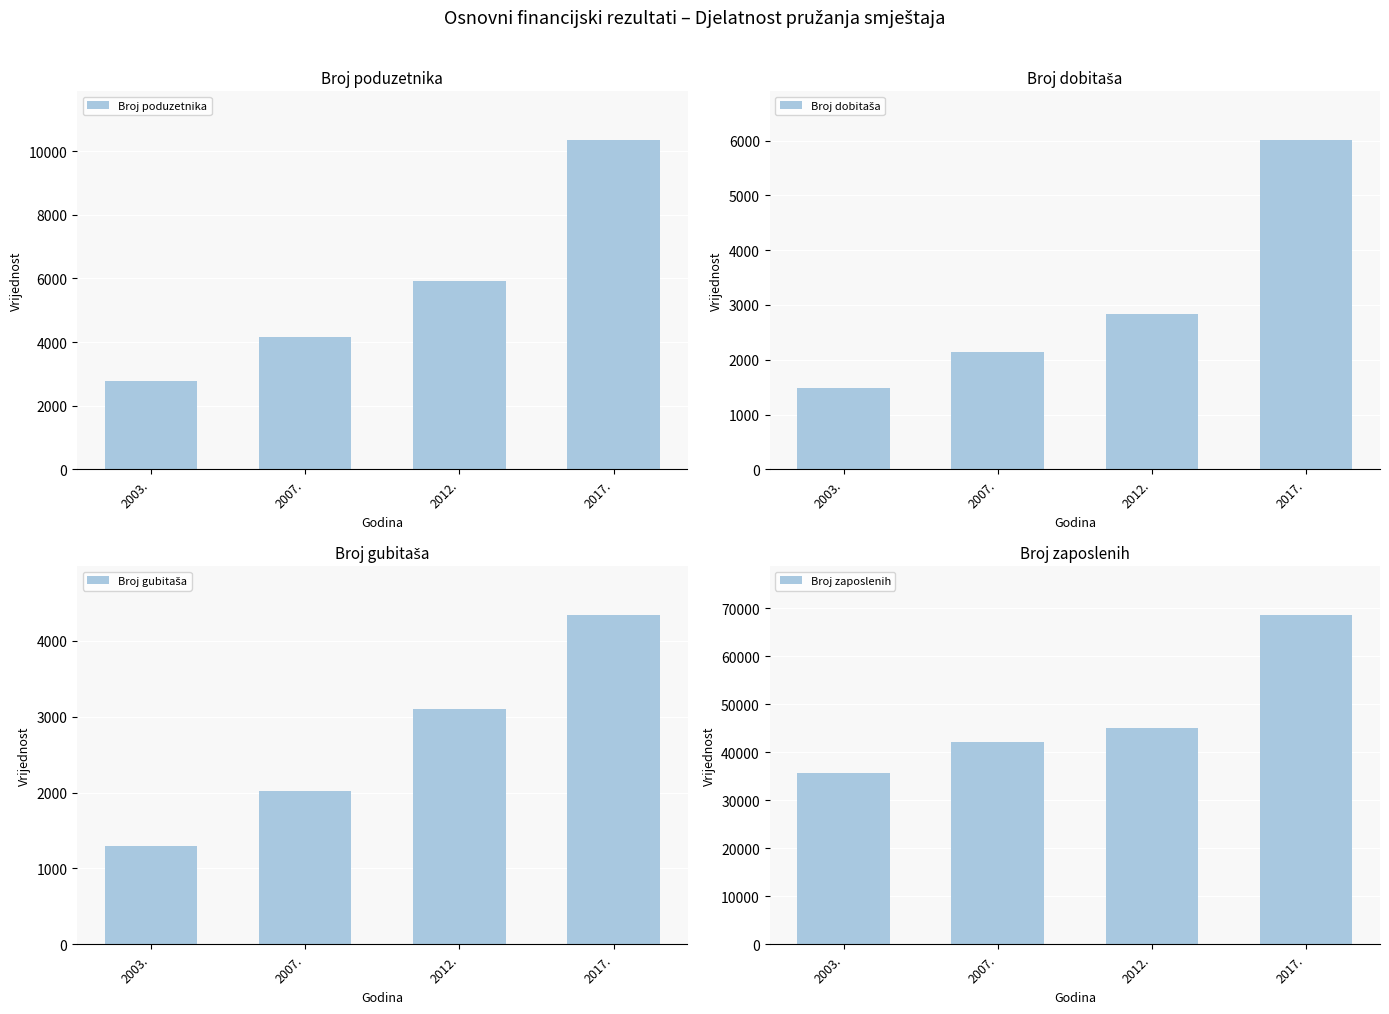

How many Broj poduzetnika values are between 4153 and 10339?

3